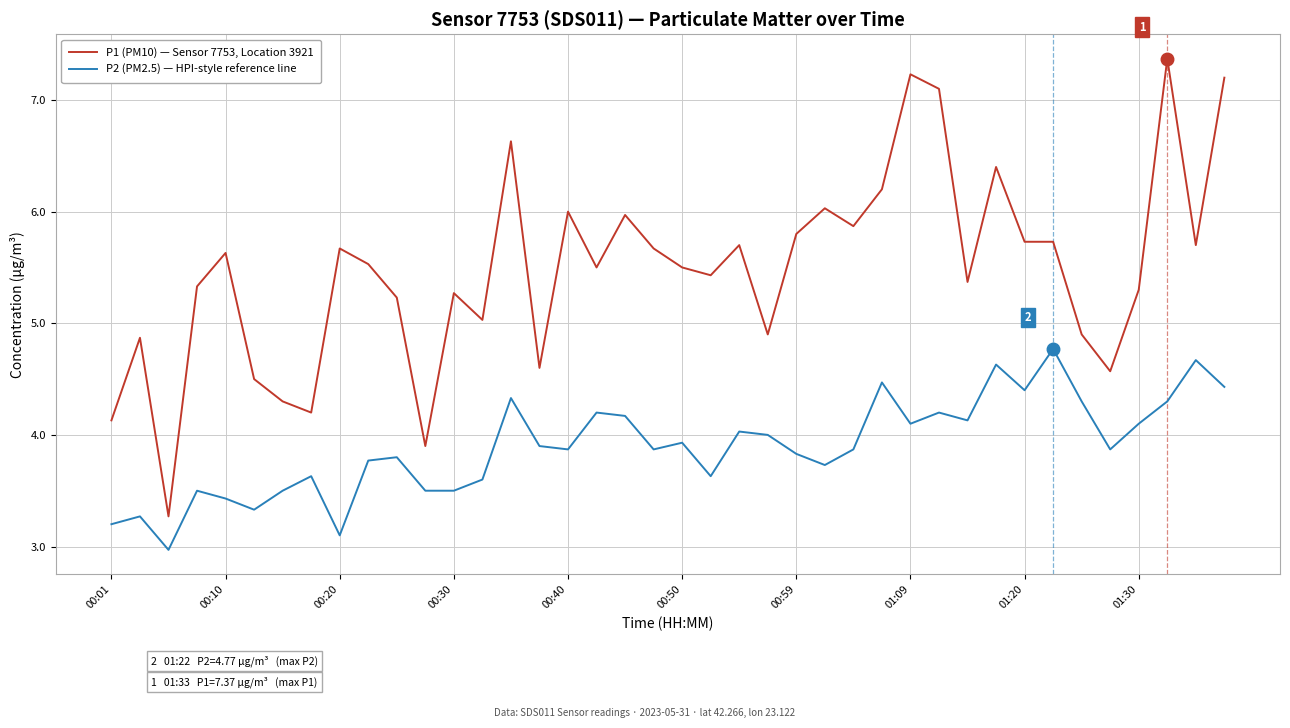

What is the maximum value for P2 (PM2.5) — HPI-style reference line?

4.8